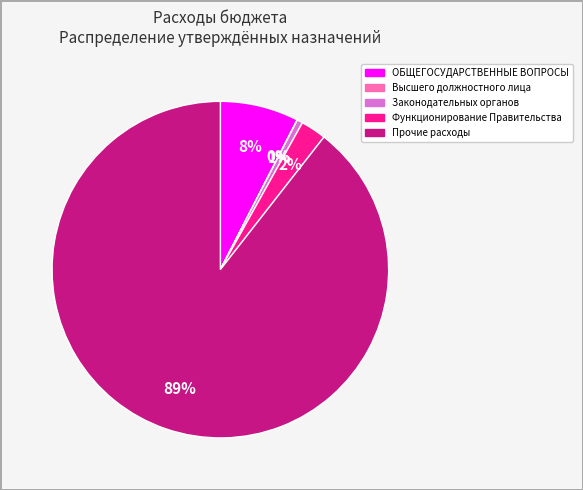

Is there any slice that represents more than half of the pie?

Yes